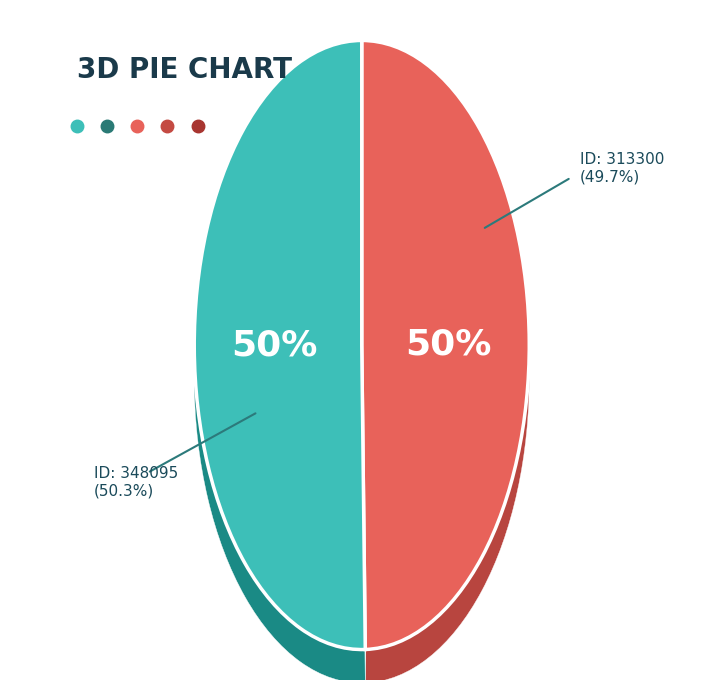

To the nearest percent, what percentage of the pie is 313300?

50%